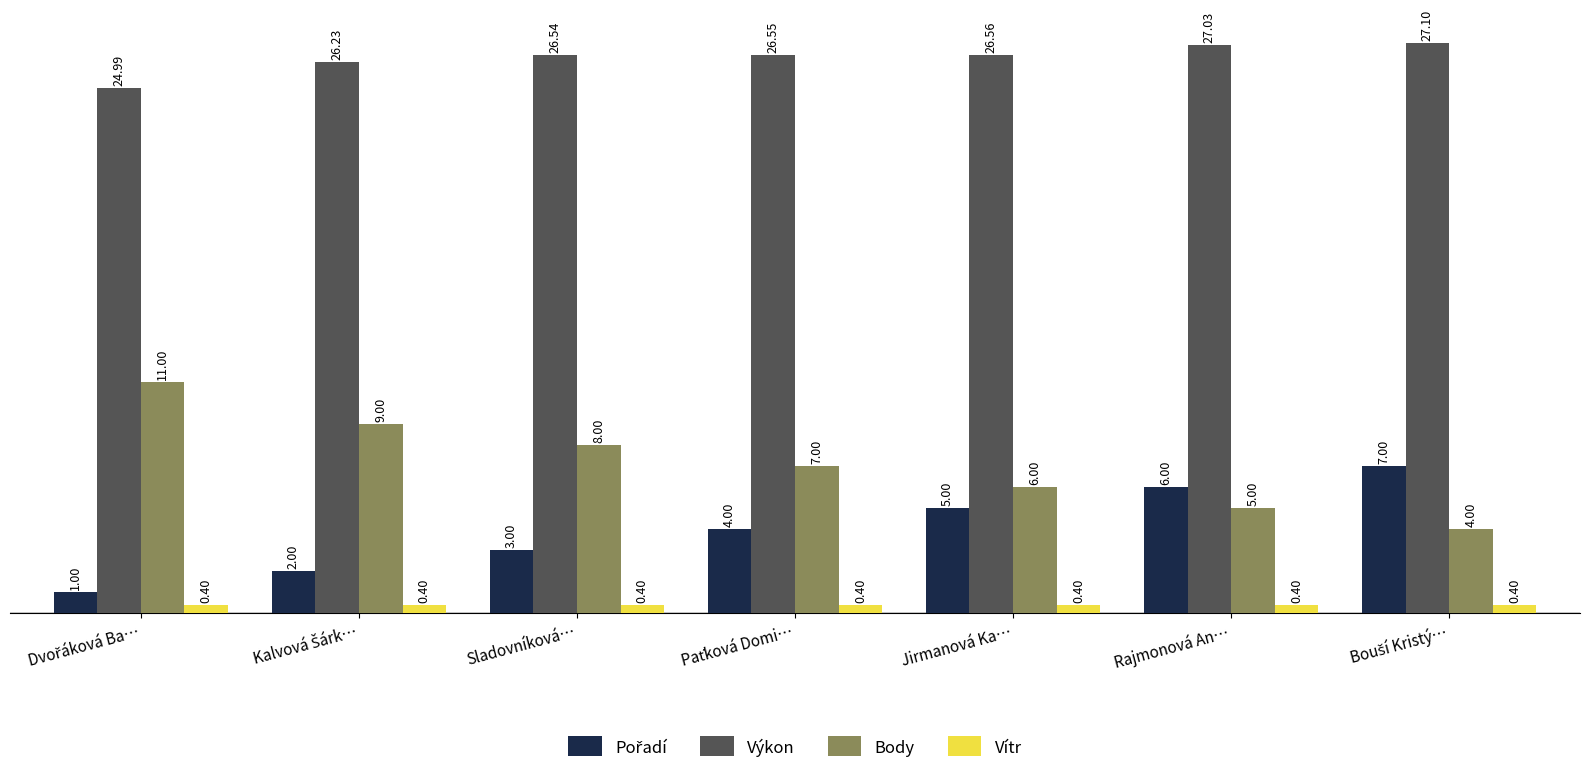

How many data points in Výkon are less than 26?

1